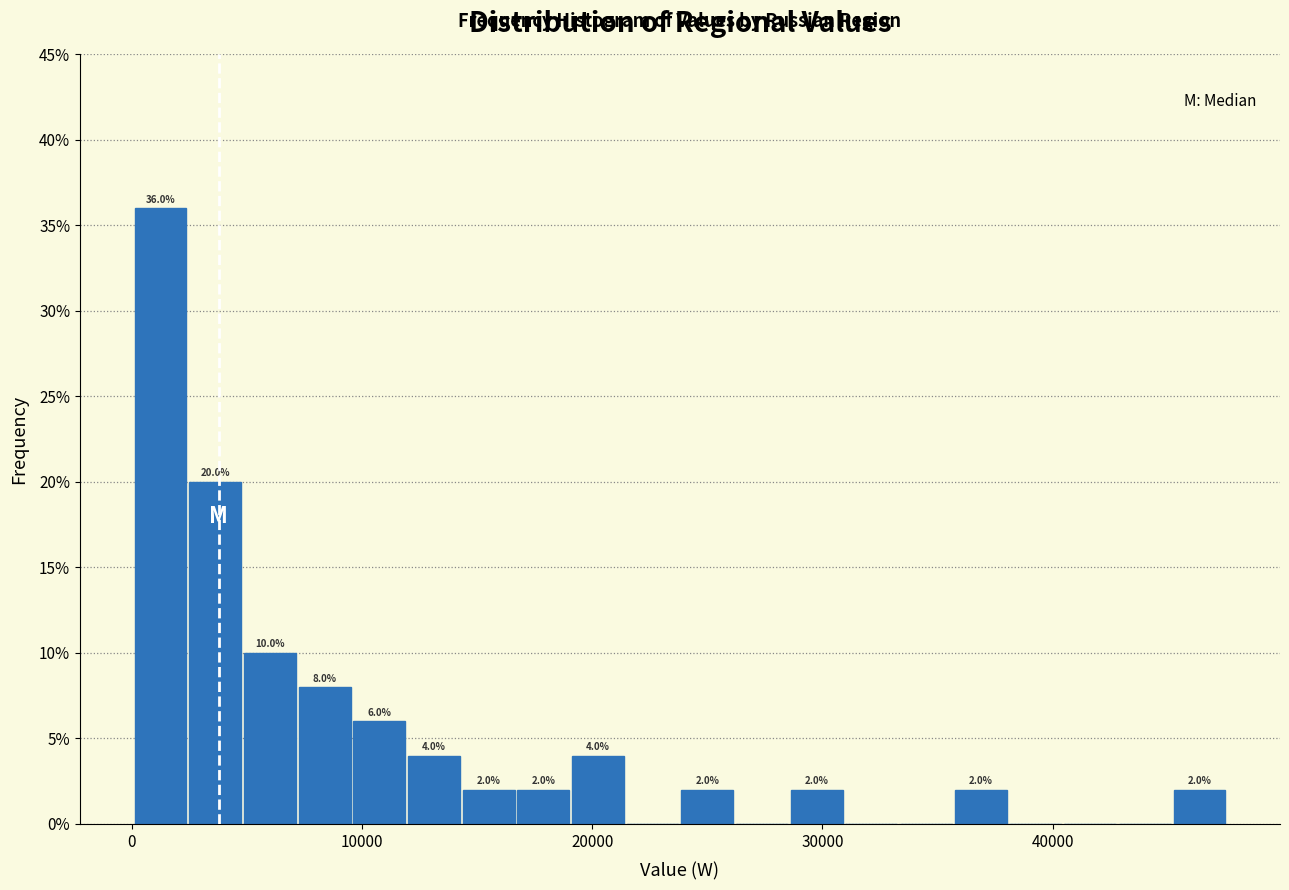

Around what value on the x-axis is the tallest bar? Give the approximate position of its centre, as read against the axis.

1000